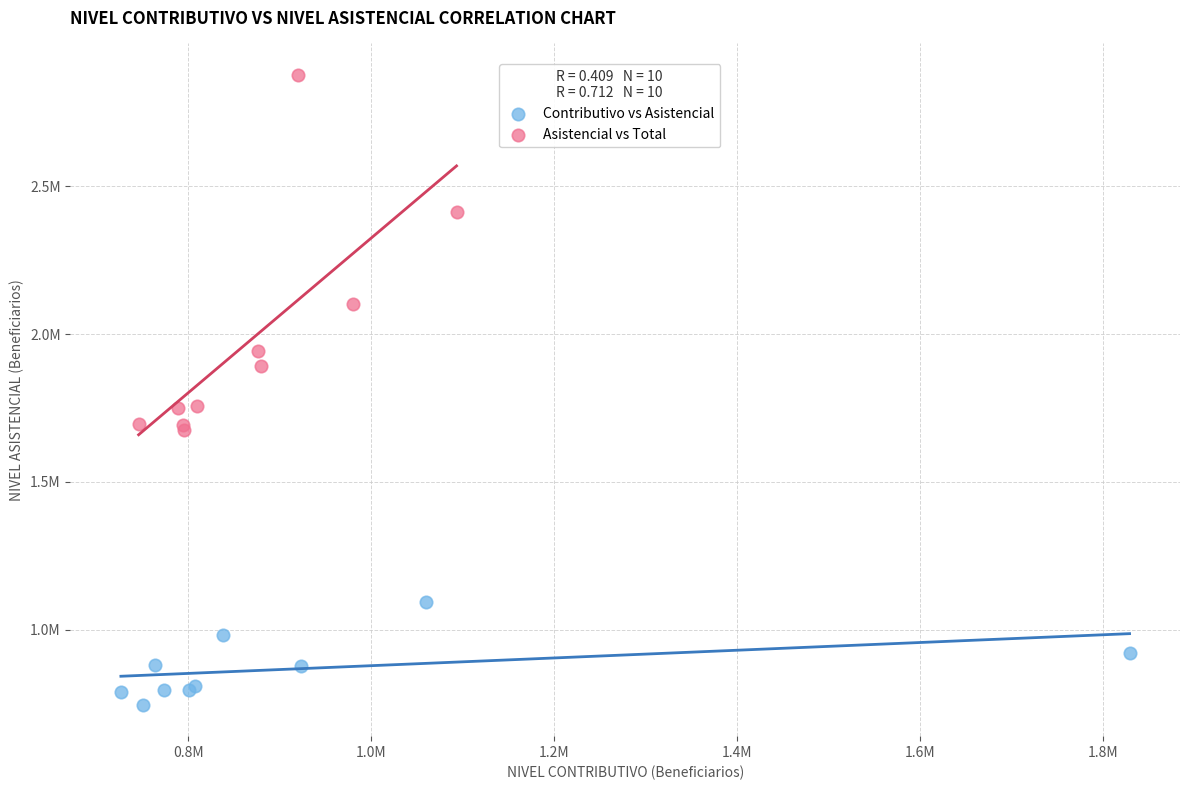

What are all the series names shown in the legend?

Contributivo vs Asistencial, Asistencial vs Total